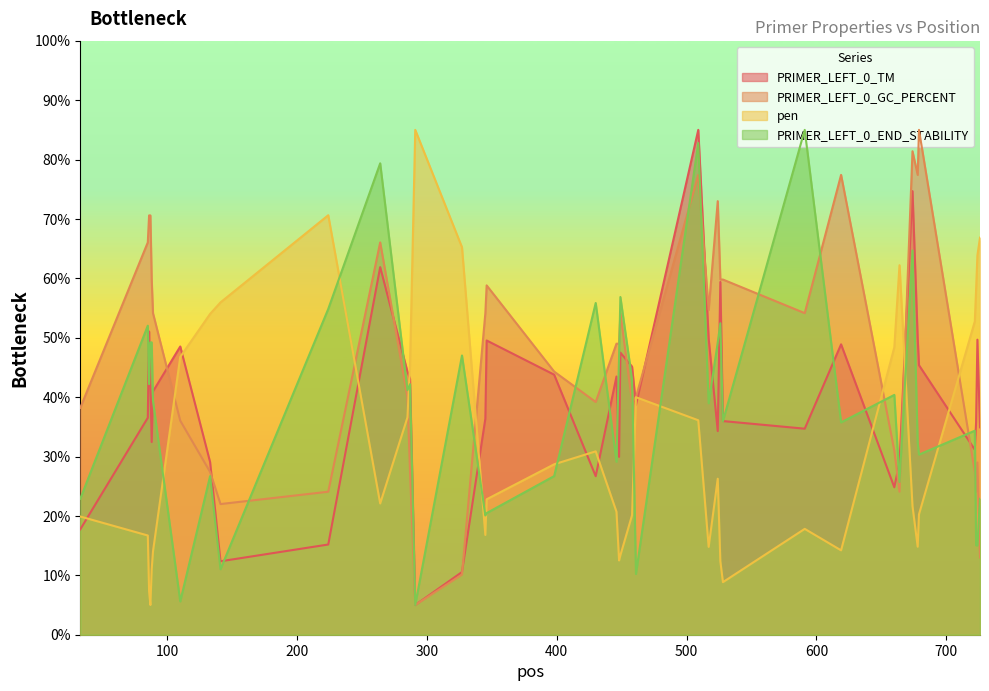

What is the value of the PRIMER_LEFT_0_END_STABILITY point at the 35th from the left?

32.3